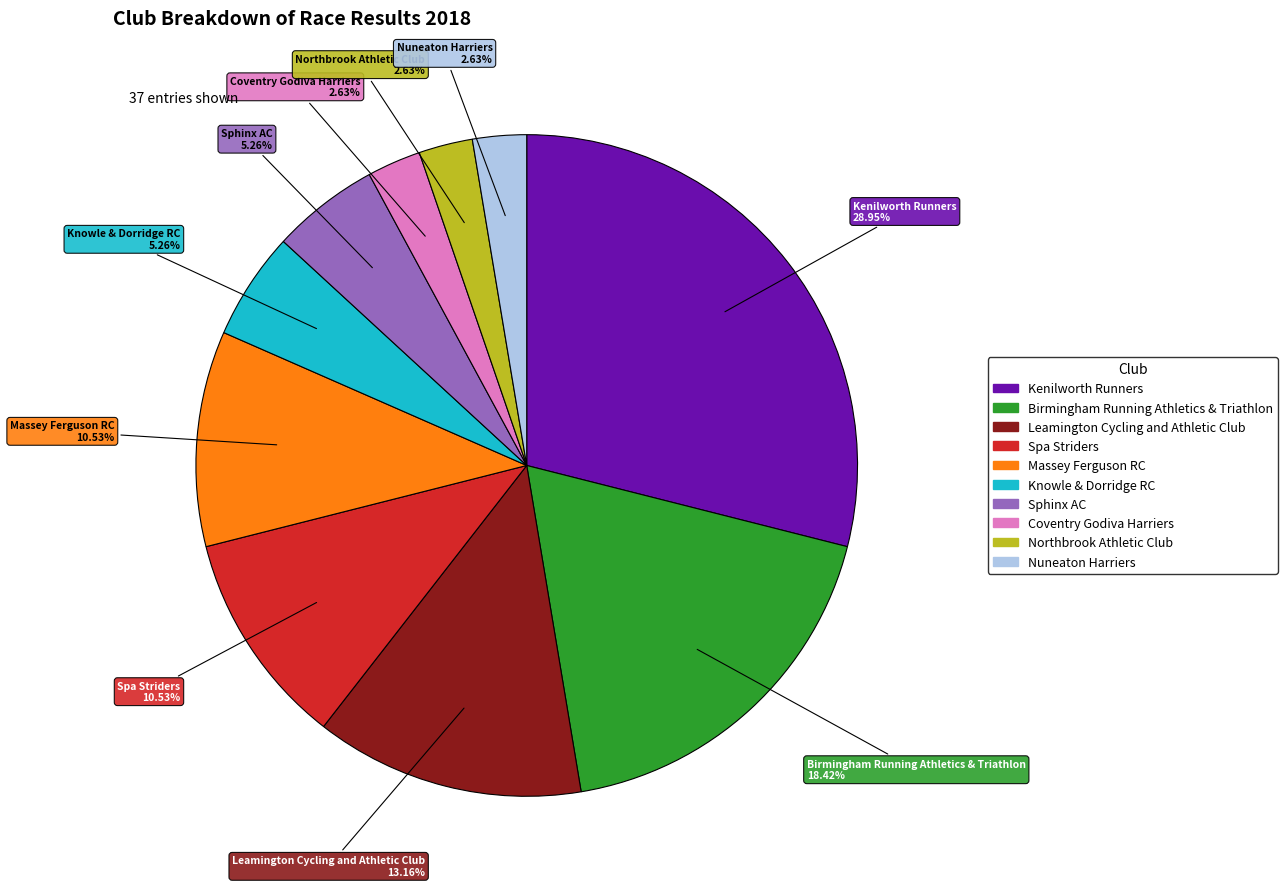

Do Birmingham Running Athletics & Triathlon and Coventry Godiva Harriers together represent more than half of the pie?

No